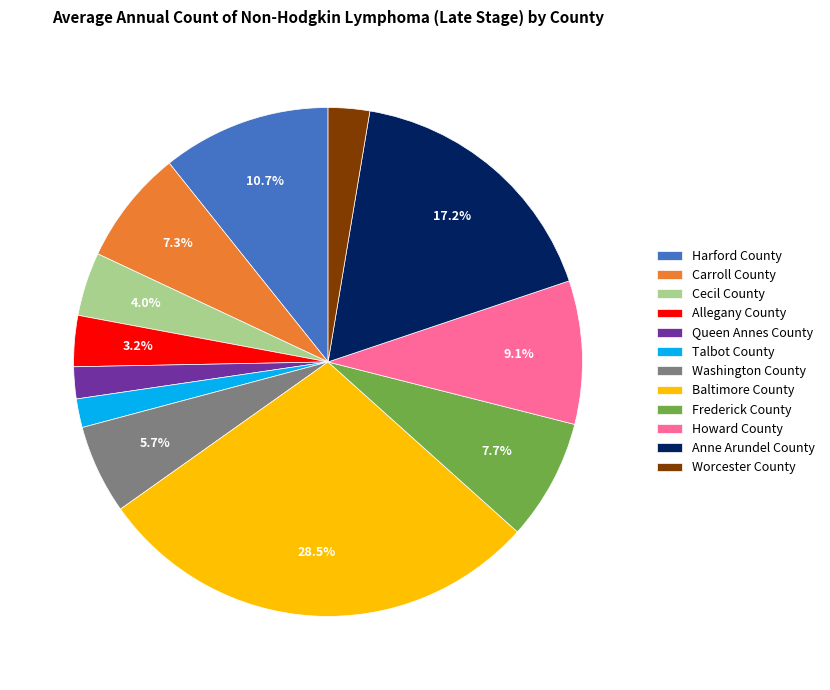

Is there a majority slice in this chart?

No